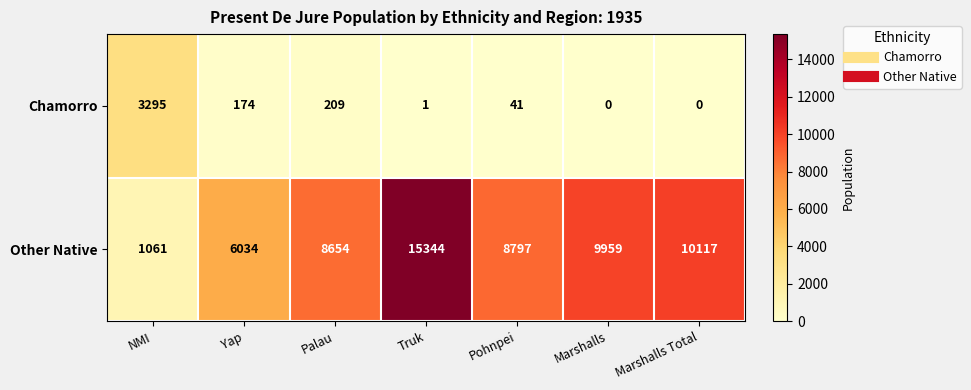

The value of Chamorro at Marshalls Total is 0. True or false?

True